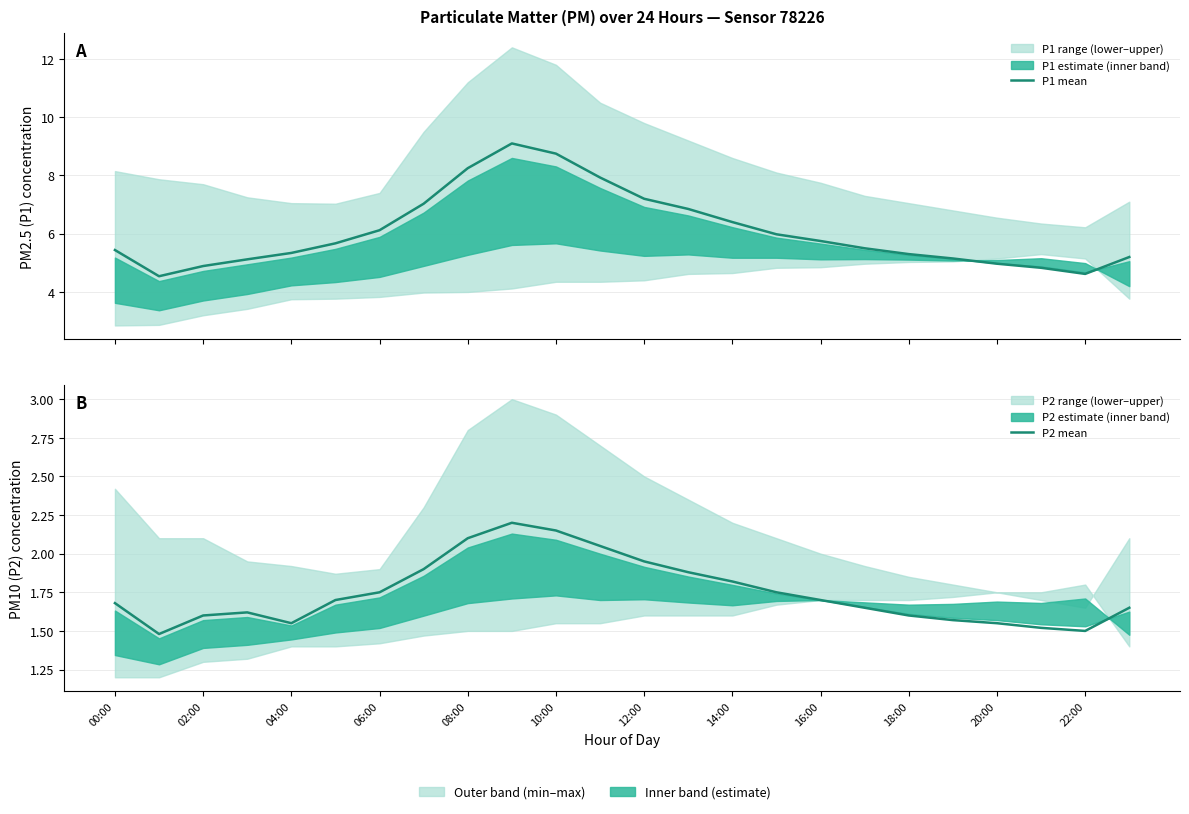

What is the difference between the second highest and second lowest values in the P1 mean series?

4.1